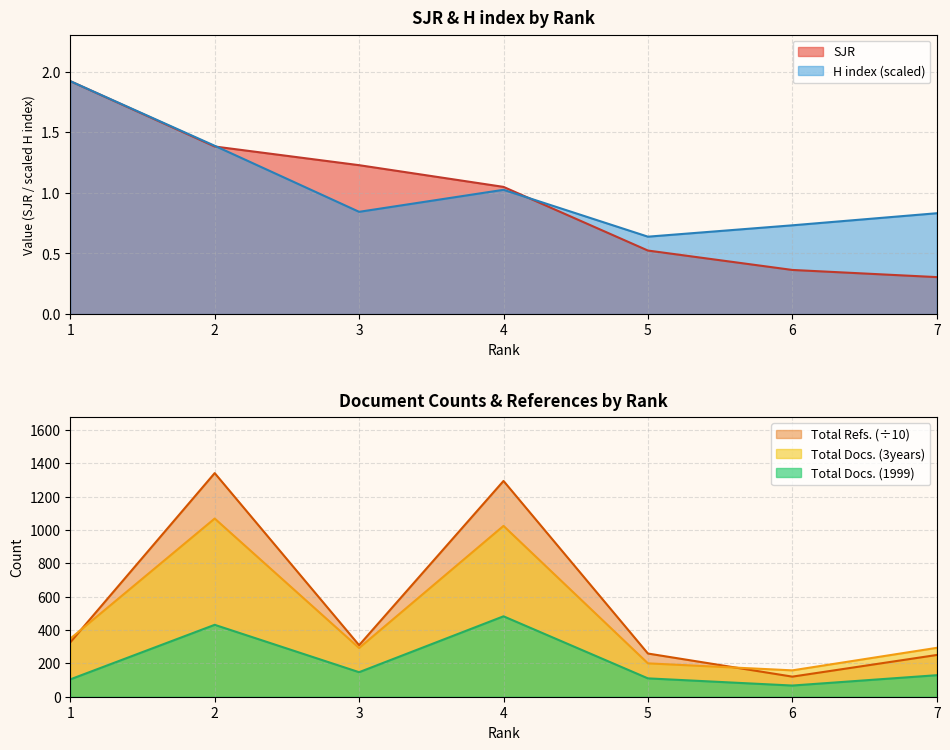

Which series has the largest range (max minus min)?

Total Refs.